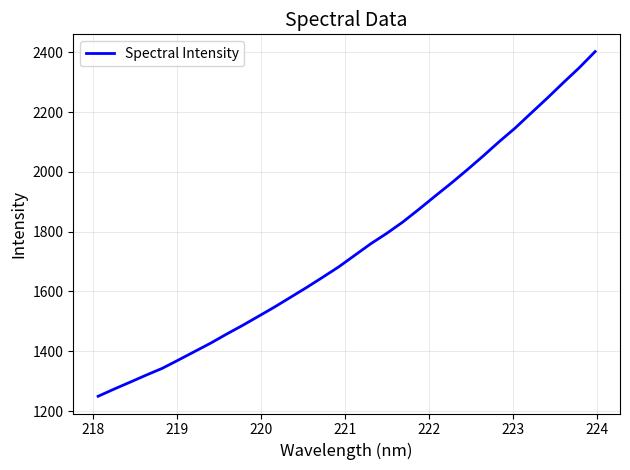

What is the smallest value displayed?

1249.6